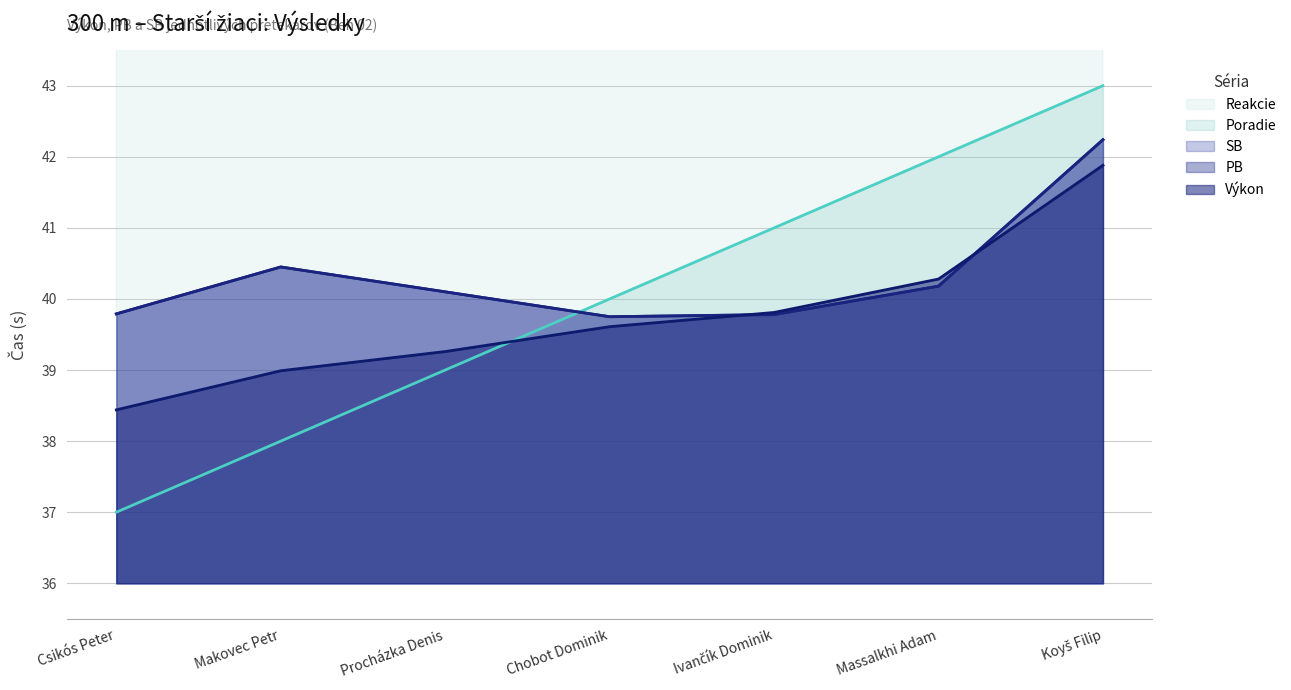

Which series changed the most between Ivančík Dominik and Massalkhi Adam?

Reakcie